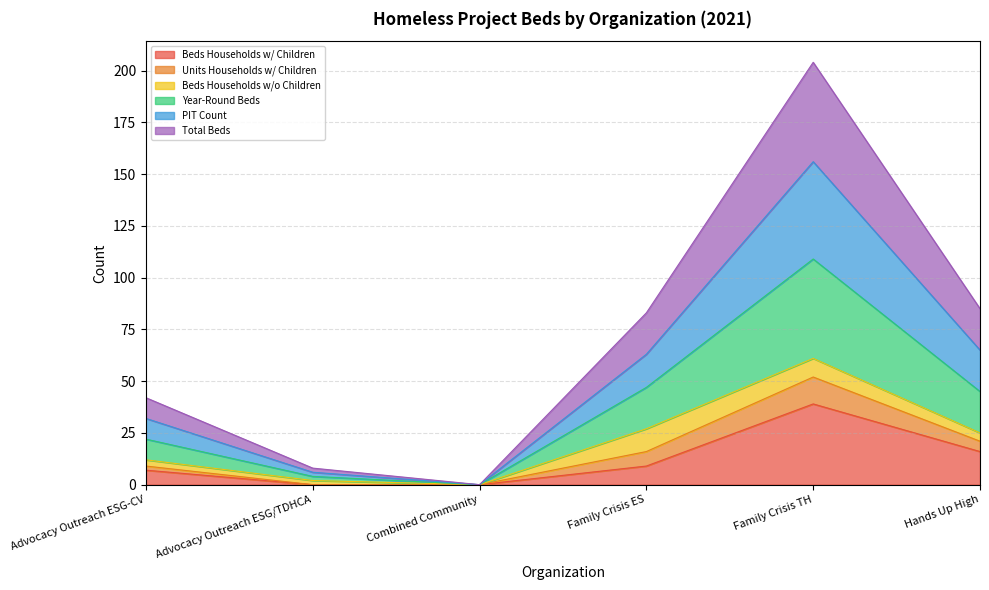

What is the label of the 1st point from the right?

Hands Up High